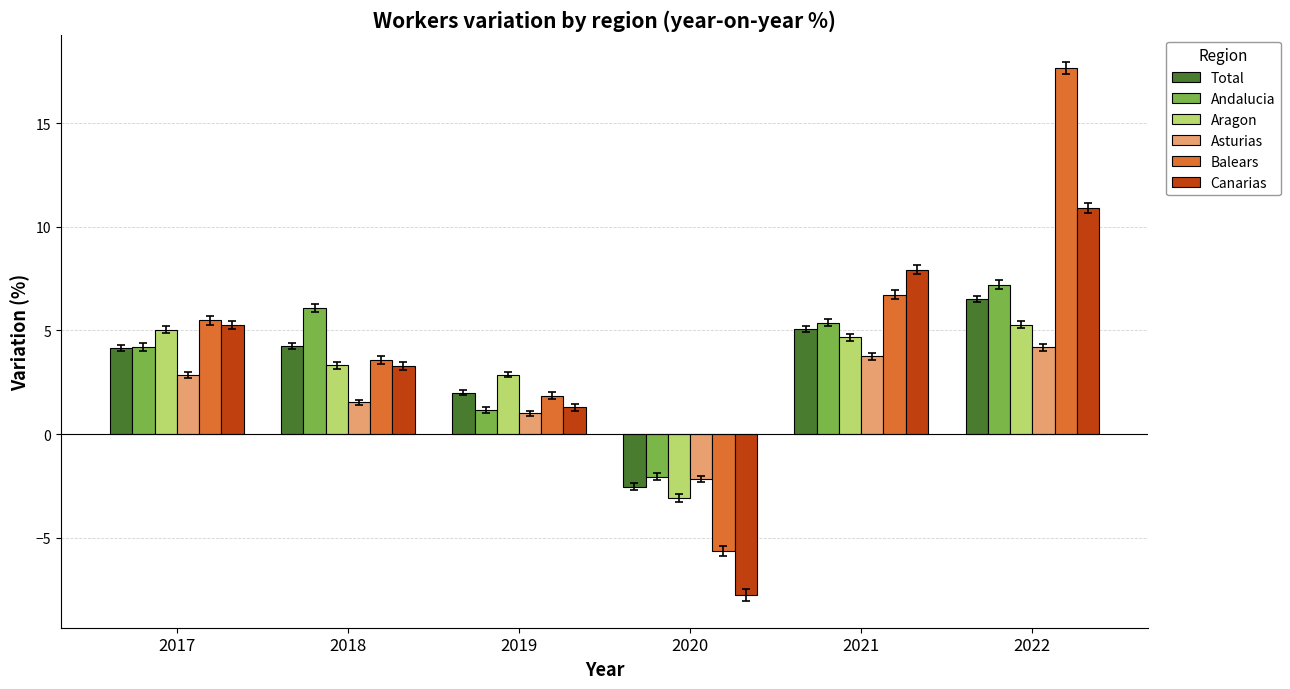

Which series has the largest range (max minus min)?

Balears